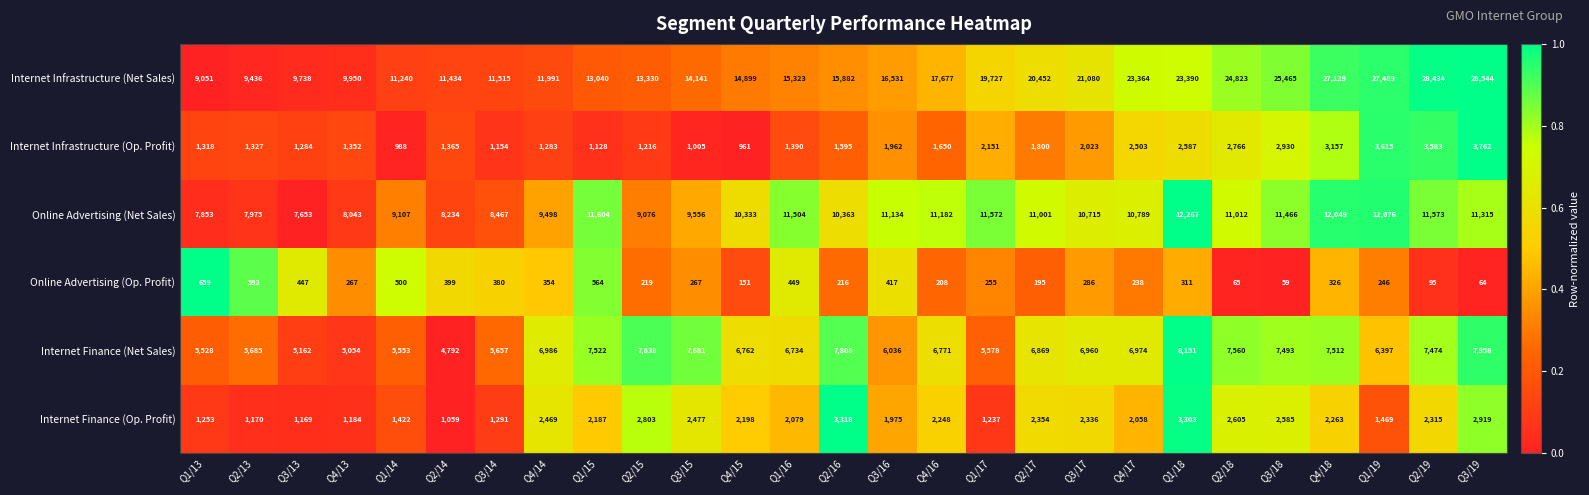

What is the difference between the Internet Infrastructure (Net Sales) values at Q4/13 and Q2/19?

18484